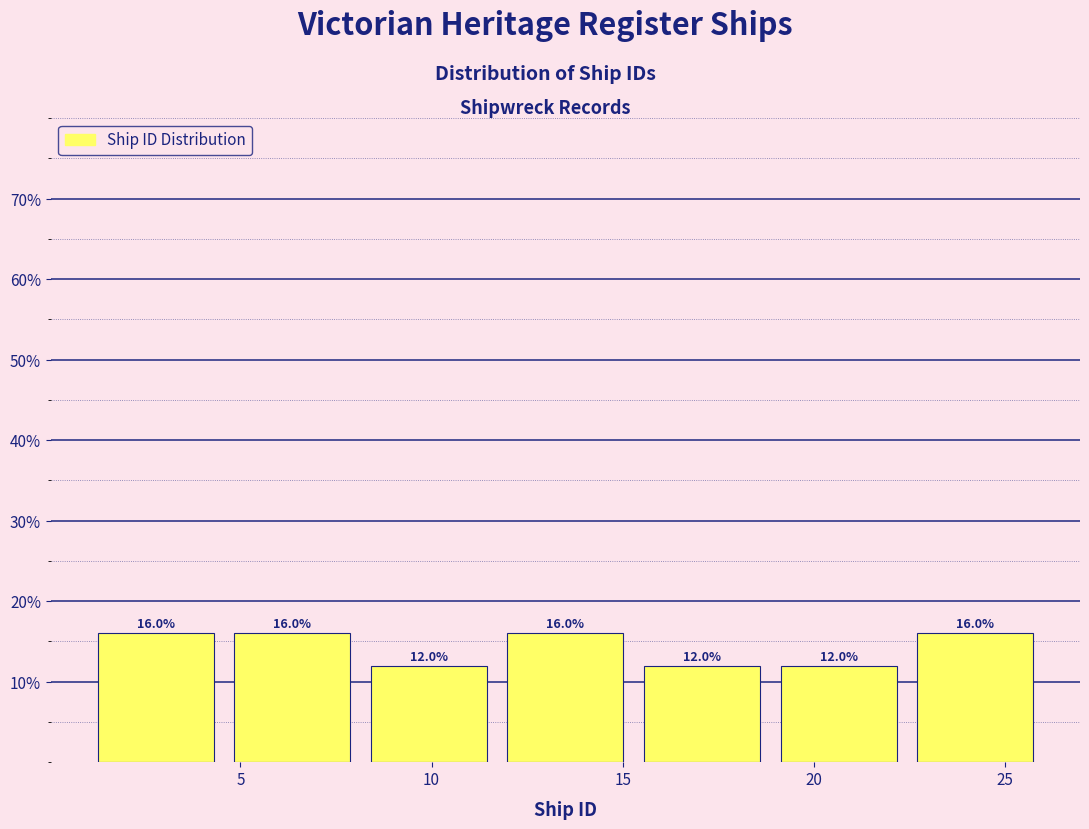

Reading left to right, transcribe this chart: for each bar, give the range it covers on the x-axis and its height. The bar edges are not printed on the chart, so give them approximately, as read against the axis.

1.0 to 4.5: 16.0
4.5 to 8.0: 16.0
8.0 to 11.5: 12.0
11.5 to 15.5: 16.0
15.5 to 19.0: 12.0
19.0 to 22.5: 12.0
22.5 to 26.0: 16.0